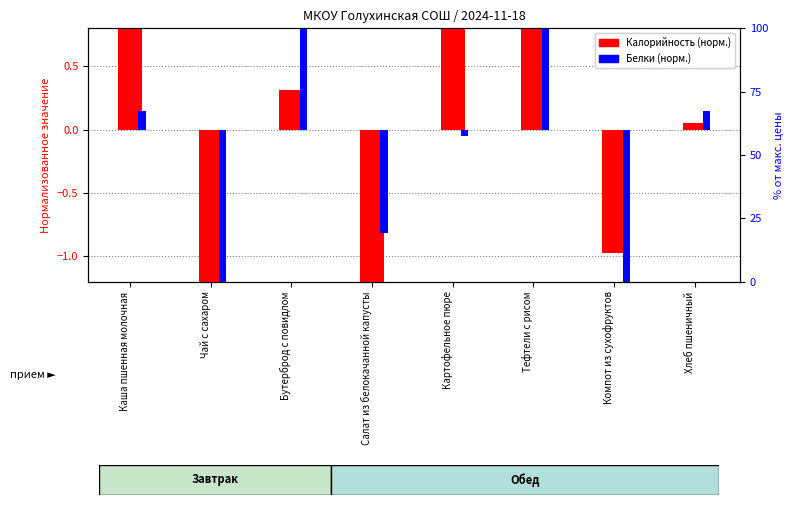

Which has a higher value, Чай с сахаром or Бутерброд с повидлом?

Бутерброд с повидлом